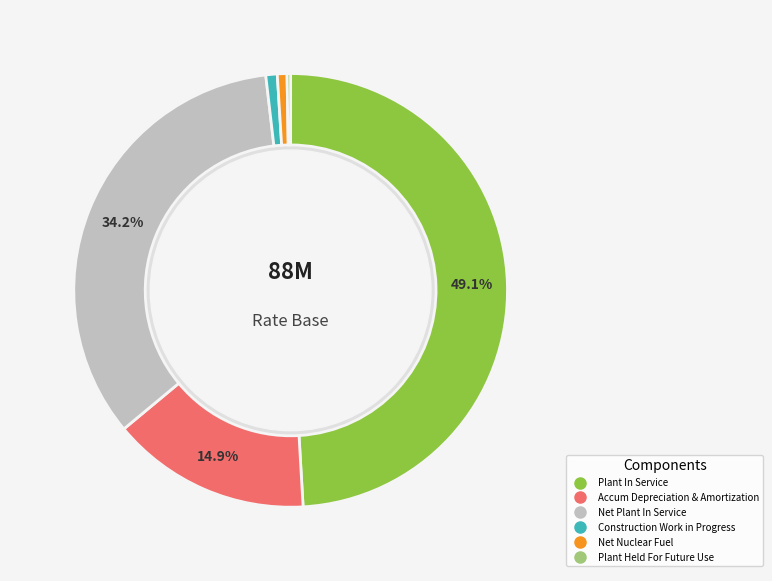

Count the number of slices in the pie.

6